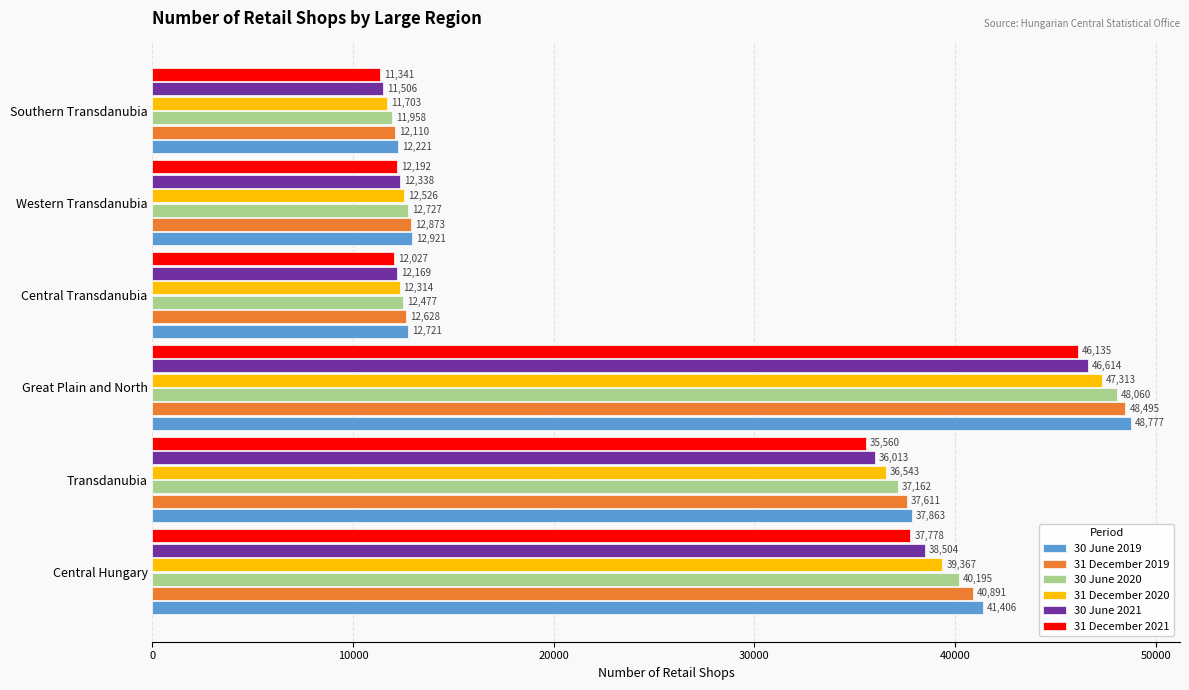

At which category is the sum across all series the highest?

Great Plain and North